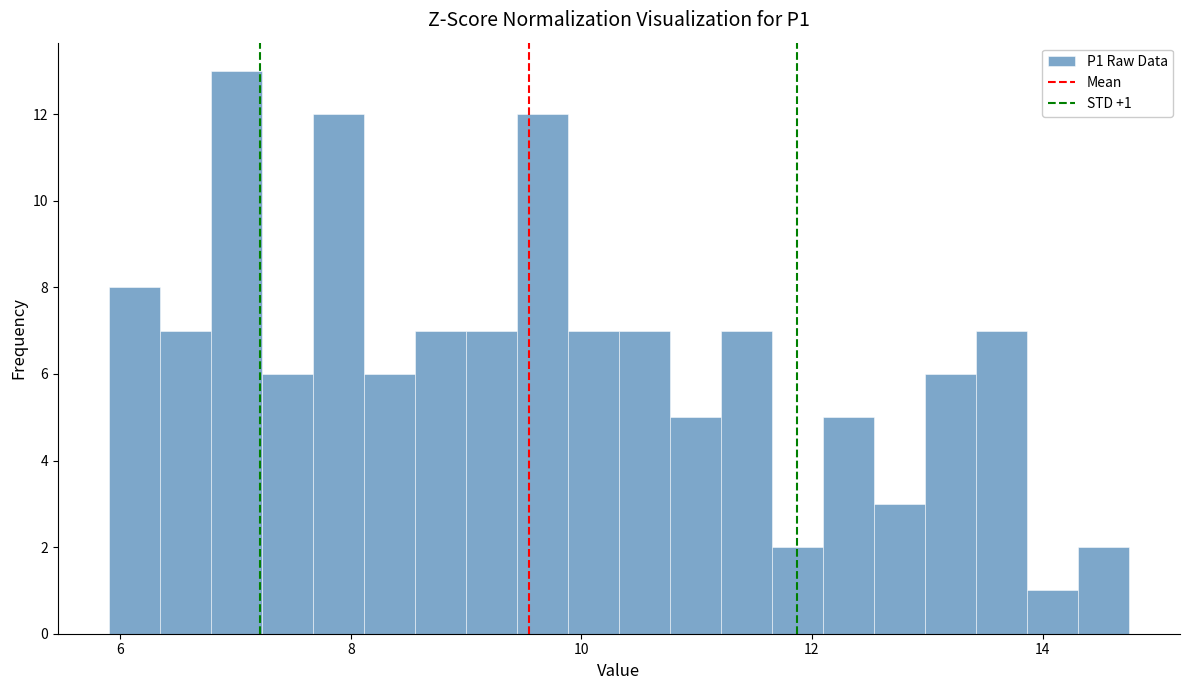

Around what value on the x-axis is the tallest bar? Give the approximate position of its centre, as read against the axis.

7.0